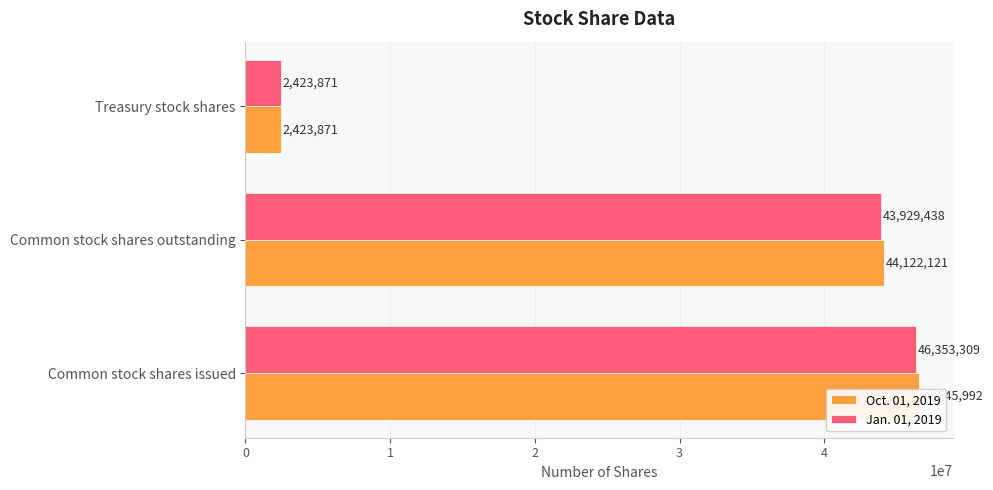

What value does the Jan. 01, 2019 series have at 0, to the nearest 100?

46353300